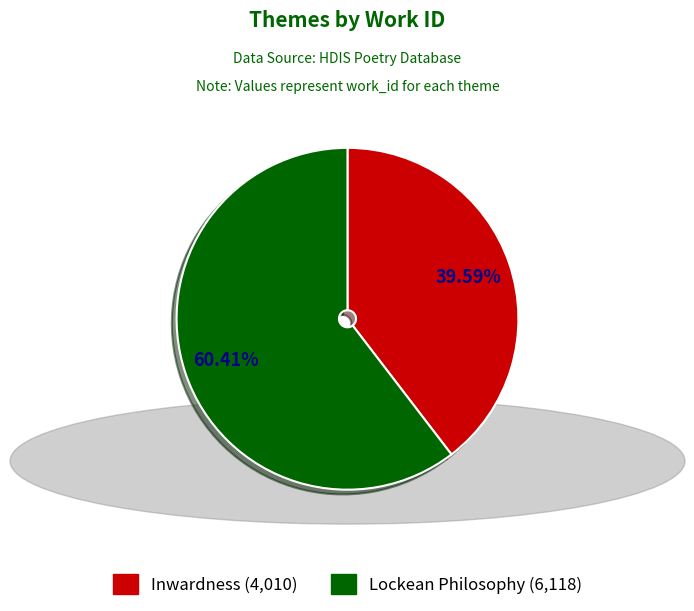

How many segments does this pie chart have?

2